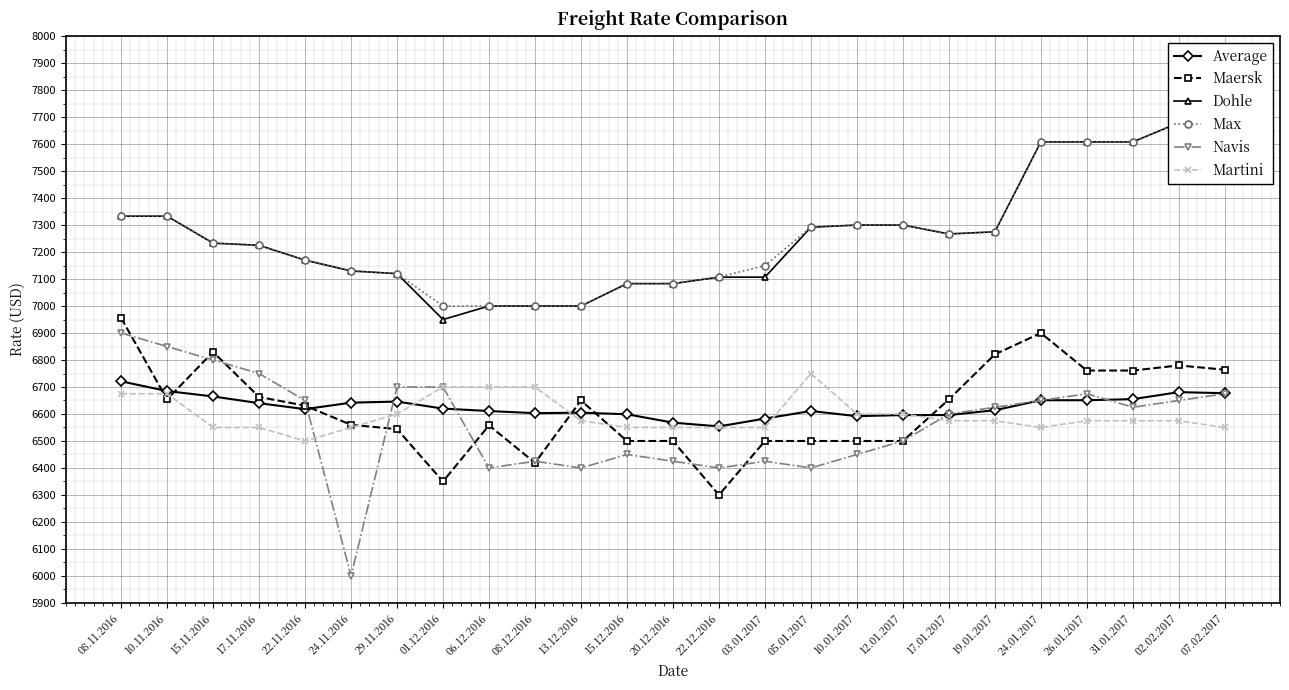

The value of Average at 15.11.2016 is 3645. True or false?

False